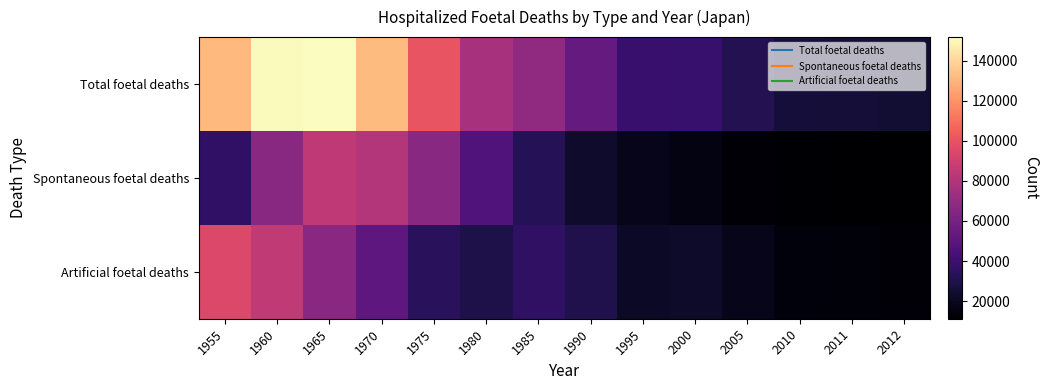

Rank the series by their maximum value, from lowest to highest.

Spontaneous foetal deaths, Artificial foetal deaths, Total foetal deaths